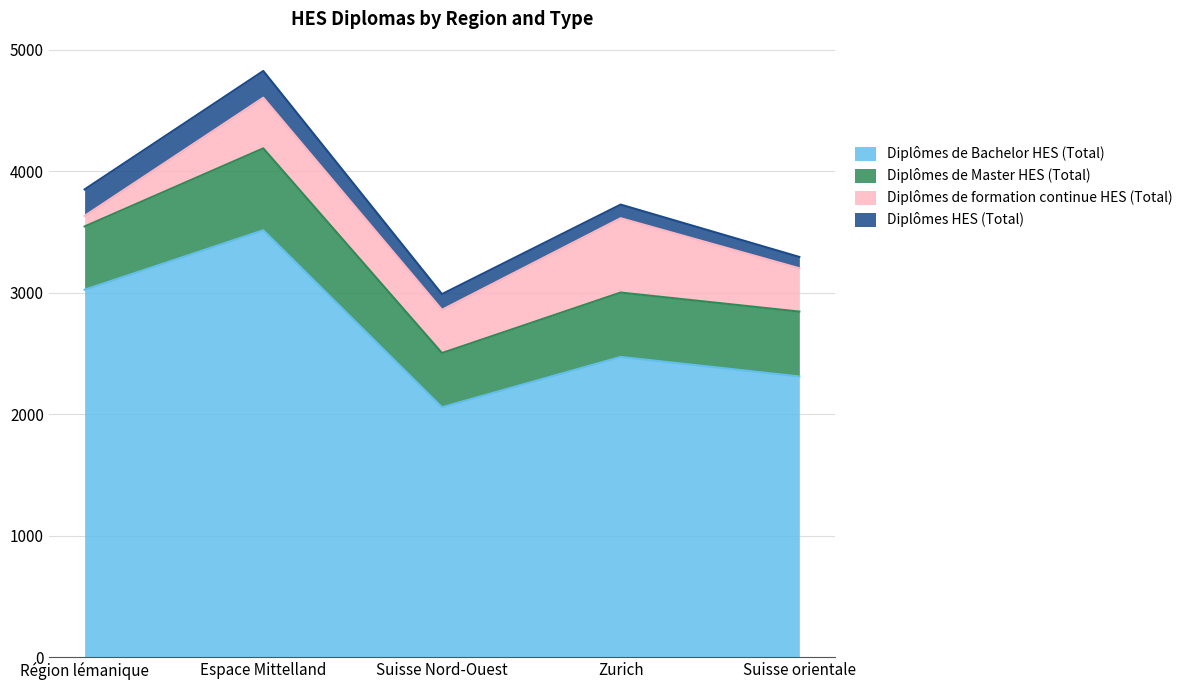

Which series changed the most between Espace Mittelland and Suisse Nord-Ouest?

Diplômes de Bachelor HES (Total)